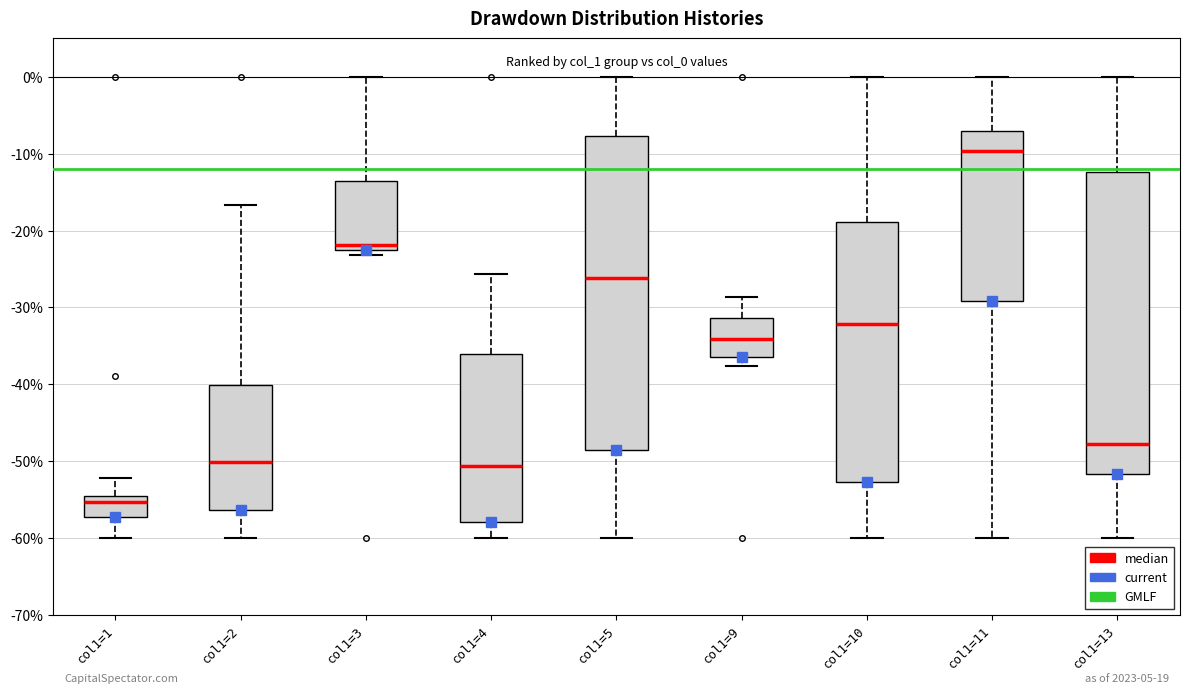

Which box's median line is the highest?

col1=11